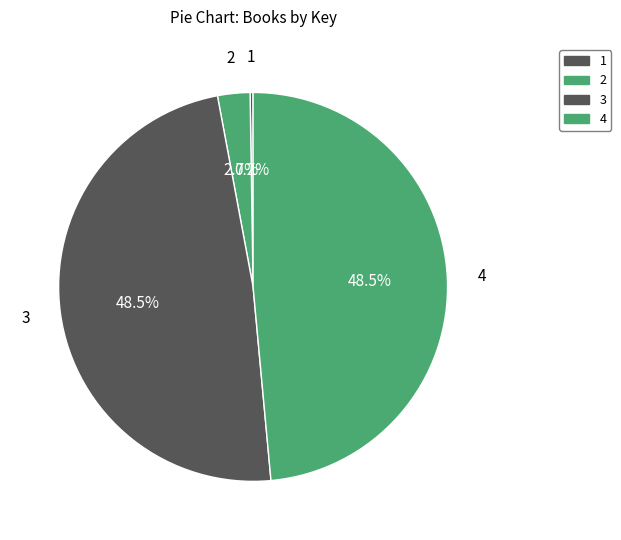

Do 2 and 3 together represent more than half of the pie?

Yes